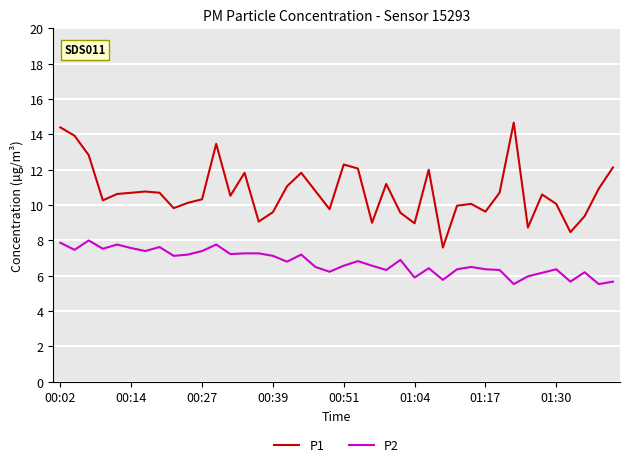

True or false: P1 and P2 intersect in this chart.

False